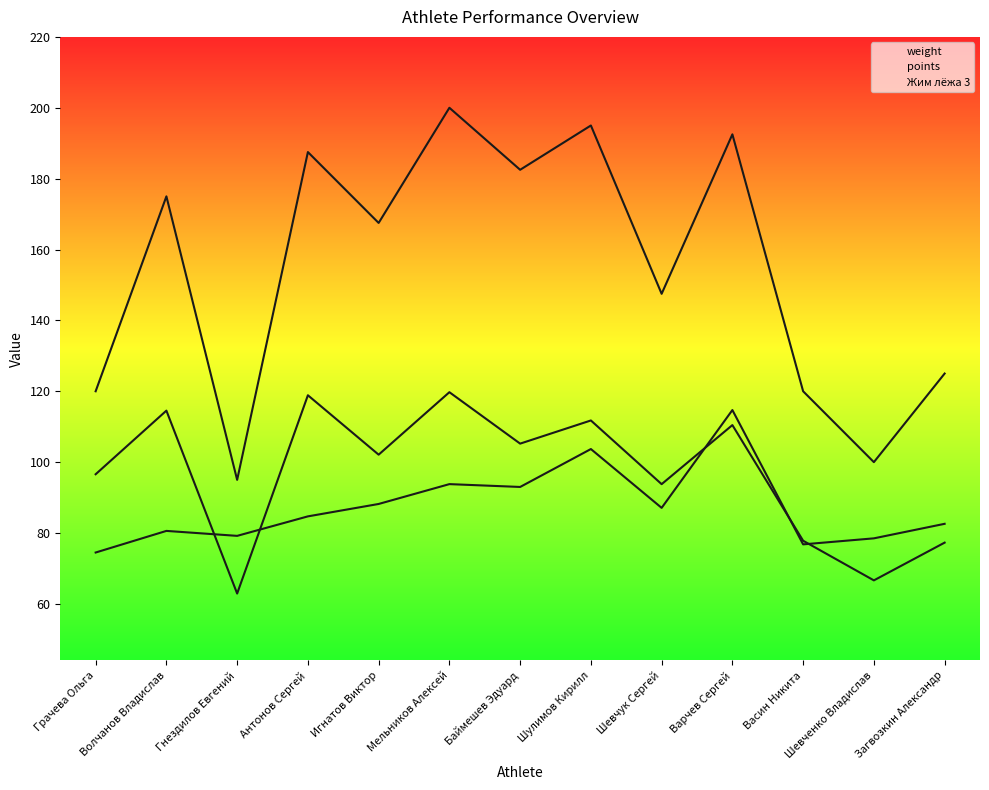

How many interior local valleys does the weight series have?

4